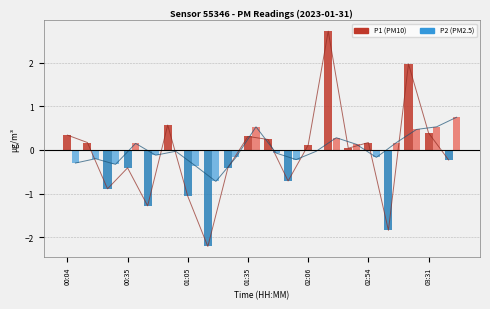

The value of P1 at 00:35 is -0.1. True or false?

False